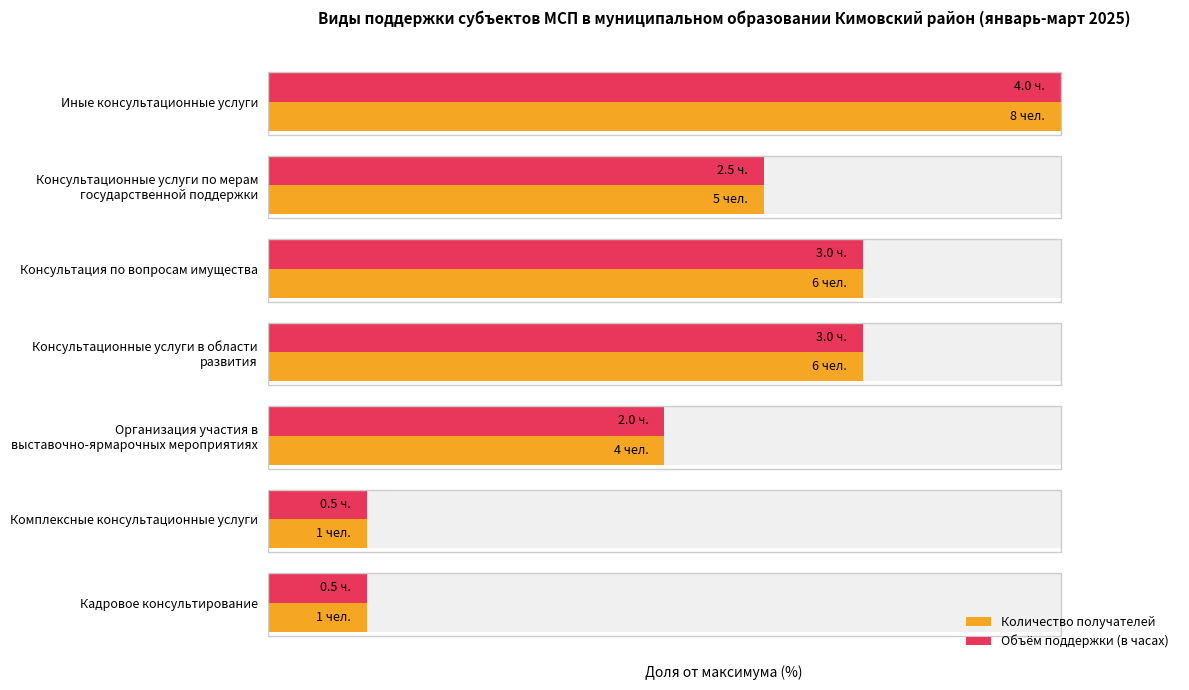

How many values in the Объём поддержки (в часах) series are below 62?

3